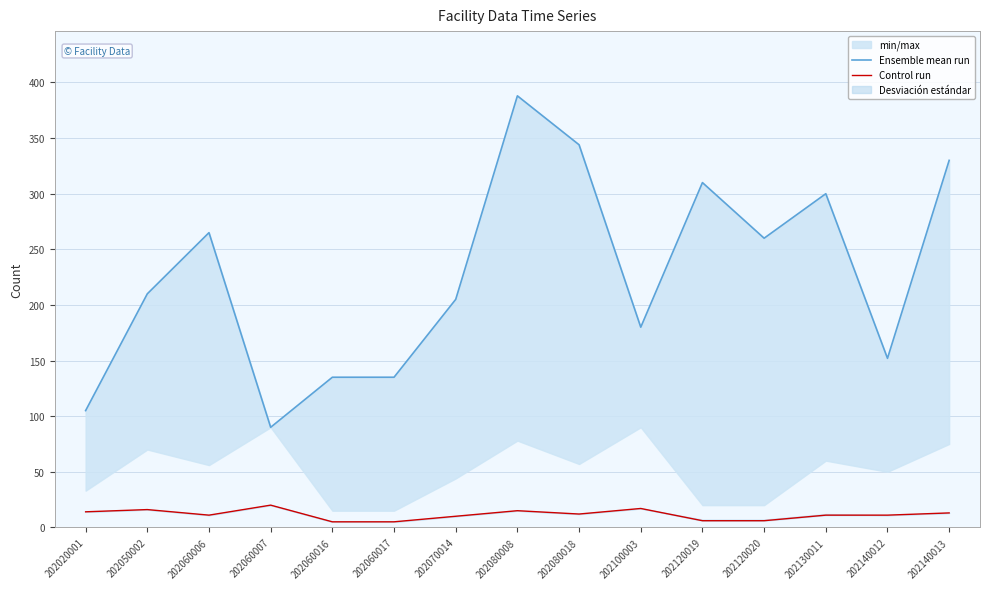

Reading right to left, extract all data points from this chart.

Ensemble mean run: 330	152	300	260	310	180	344	388	205	135	135	90	265	210	105
Control run: 13	11	11	6	6	17	12	15	10	5	5	20	11	16	14